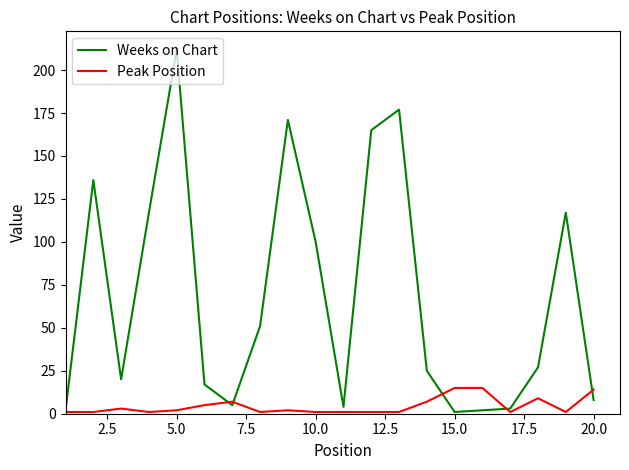

After their last crossing, which series has the higher values: Peak Position or Weeks on Chart?

Peak Position